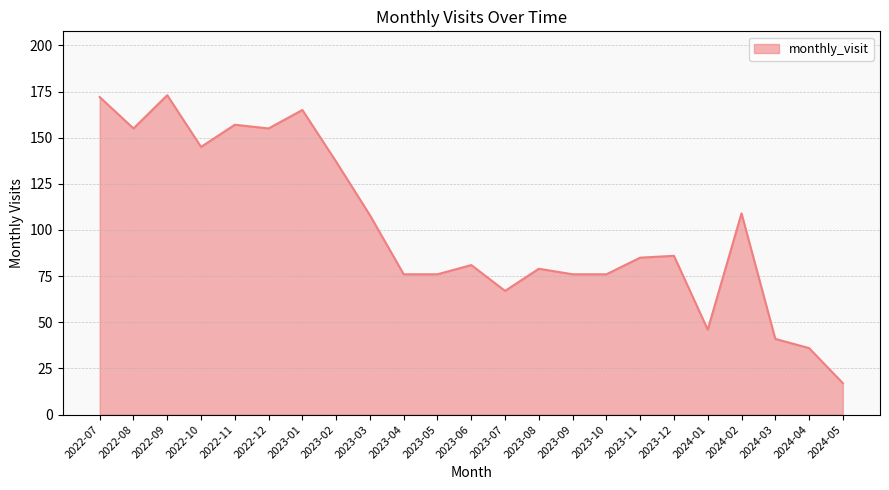

True or false: the data shows 128 at 2023-11.

False